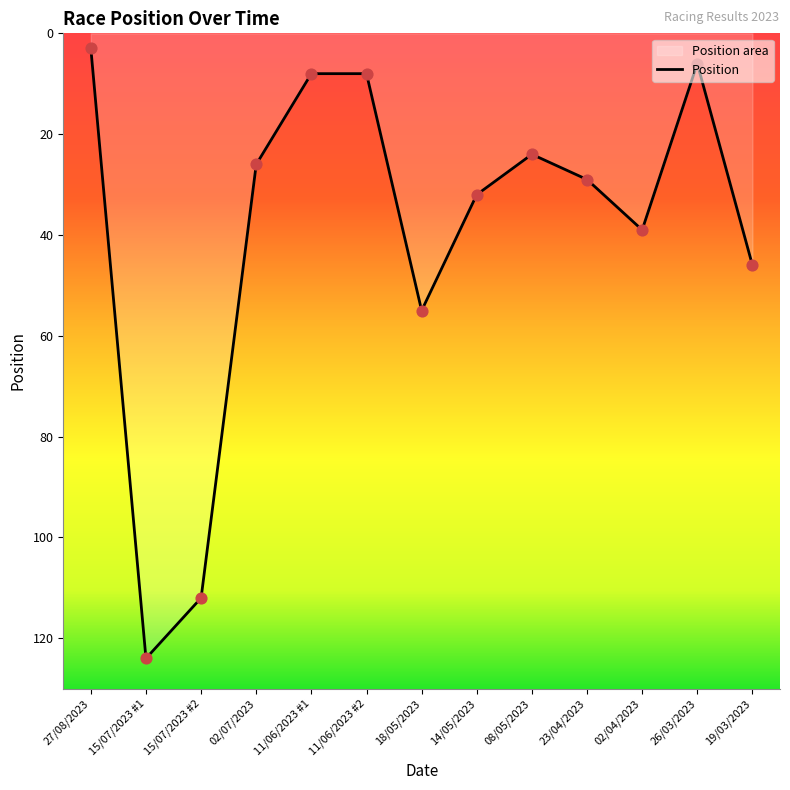

What is the change in value from 11/06/2023 #1 to 18/05/2023?

+47